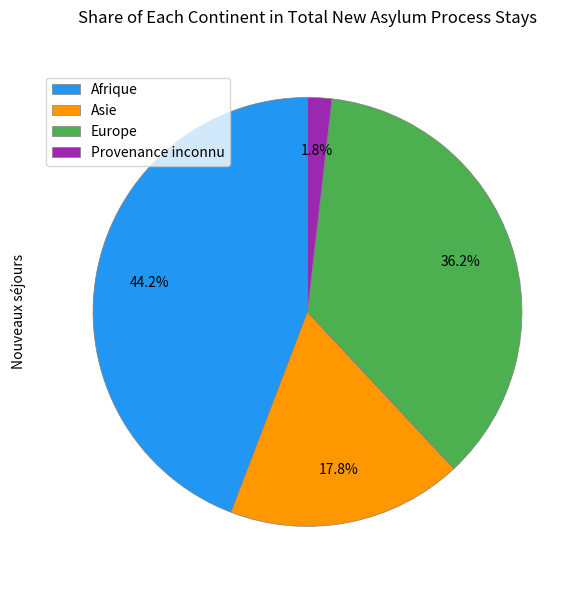

To the nearest percent, what percentage of the pie is Provenance inconnu?

2%